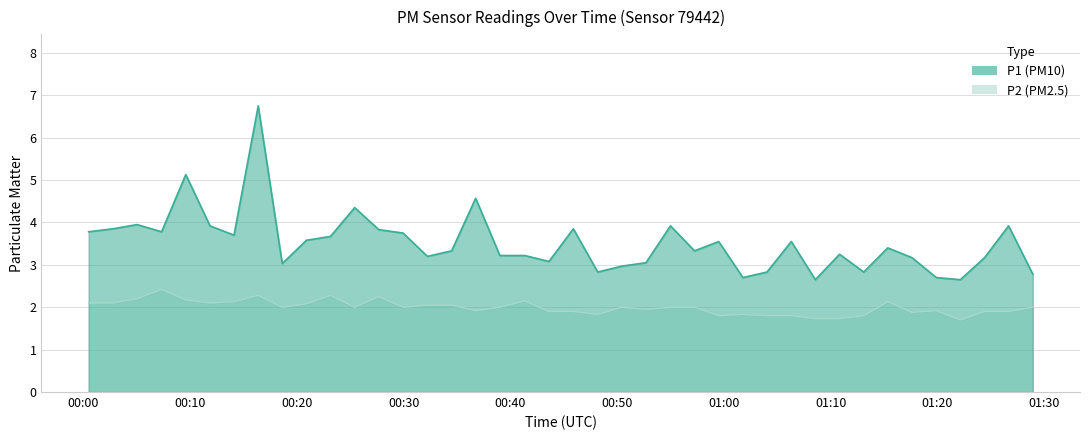

Does the chart display data point markers on the line(s)?

No